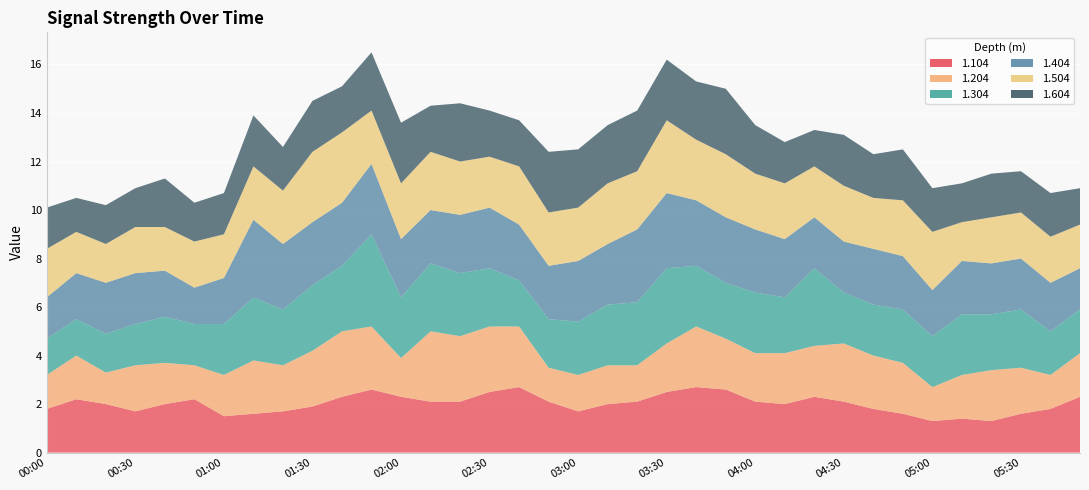

Reading right to left, extract all data points from this chart.

1.104: 05:50=2.3	05:40=1.8	05:30=1.6	05:20=1.3	05:10=1.4	05:00=1.3	04:50=1.6	04:40=1.8	04:30=2.1	04:20=2.3	04:10=2.0	04:00=2.1	03:50=2.6	03:40=2.7	03:30=2.5	03:20=2.1	03:10=2.0	03:00=1.7	02:50=2.1	02:40=2.7	02:30=2.5	02:20=2.1	02:10=2.1	02:00=2.3	01:50=2.6	01:40=2.3	01:30=1.9	01:20=1.7	01:10=1.6	01:00=1.5	00:50=2.2	00:40=2.0	00:30=1.7	00:20=2.0	00:10=2.2	00:00=1.8
1.204: 05:50=1.8	05:40=1.4	05:30=1.9	05:20=2.1	05:10=1.8	05:00=1.4	04:50=2.1	04:40=2.2	04:30=2.4	04:20=2.1	04:10=2.1	04:00=2.0	03:50=2.1	03:40=2.5	03:30=2.0	03:20=1.5	03:10=1.6	03:00=1.5	02:50=1.4	02:40=2.5	02:30=2.7	02:20=2.7	02:10=2.9	02:00=1.6	01:50=2.6	01:40=2.7	01:30=2.3	01:20=1.9	01:10=2.2	01:00=1.7	00:50=1.4	00:40=1.7	00:30=1.9	00:20=1.3	00:10=1.8	00:00=1.4
1.304: 05:50=1.8	05:40=1.8	05:30=2.4	05:20=2.3	05:10=2.5	05:00=2.1	04:50=2.2	04:40=2.1	04:30=2.1	04:20=3.2	04:10=2.3	04:00=2.5	03:50=2.3	03:40=2.5	03:30=3.1	03:20=2.6	03:10=2.5	03:00=2.2	02:50=2.0	02:40=1.9	02:30=2.4	02:20=2.6	02:10=2.8	02:00=2.5	01:50=3.8	01:40=2.7	01:30=2.7	01:20=2.3	01:10=2.6	01:00=2.1	00:50=1.7	00:40=1.9	00:30=1.7	00:20=1.6	00:10=1.5	00:00=1.5
1.404: 05:50=1.7	05:40=2.0	05:30=2.1	05:20=2.1	05:10=2.2	05:00=1.9	04:50=2.2	04:40=2.3	04:30=2.1	04:20=2.1	04:10=2.4	04:00=2.6	03:50=2.7	03:40=2.7	03:30=3.1	03:20=3.0	03:10=2.5	03:00=2.5	02:50=2.2	02:40=2.3	02:30=2.5	02:20=2.4	02:10=2.2	02:00=2.4	01:50=2.9	01:40=2.6	01:30=2.6	01:20=2.7	01:10=3.2	01:00=1.9	00:50=1.5	00:40=1.9	00:30=2.1	00:20=2.1	00:10=1.9	00:00=1.7
1.504: 05:50=1.8	05:40=1.9	05:30=1.9	05:20=1.9	05:10=1.6	05:00=2.4	04:50=2.3	04:40=2.1	04:30=2.3	04:20=2.1	04:10=2.3	04:00=2.3	03:50=2.6	03:40=2.5	03:30=3.0	03:20=2.4	03:10=2.5	03:00=2.2	02:50=2.2	02:40=2.4	02:30=2.1	02:20=2.2	02:10=2.4	02:00=2.3	01:50=2.2	01:40=2.9	01:30=2.9	01:20=2.2	01:10=2.2	01:00=1.8	00:50=1.9	00:40=1.8	00:30=1.9	00:20=1.6	00:10=1.7	00:00=2.0
1.604: 05:50=1.5	05:40=1.8	05:30=1.7	05:20=1.8	05:10=1.6	05:00=1.8	04:50=2.1	04:40=1.8	04:30=2.1	04:20=1.5	04:10=1.7	04:00=2.0	03:50=2.7	03:40=2.4	03:30=2.5	03:20=2.5	03:10=2.4	03:00=2.4	02:50=2.5	02:40=1.9	02:30=1.9	02:20=2.4	02:10=1.9	02:00=2.5	01:50=2.4	01:40=1.9	01:30=2.1	01:20=1.8	01:10=2.1	01:00=1.7	00:50=1.6	00:40=2.0	00:30=1.6	00:20=1.6	00:10=1.4	00:00=1.7